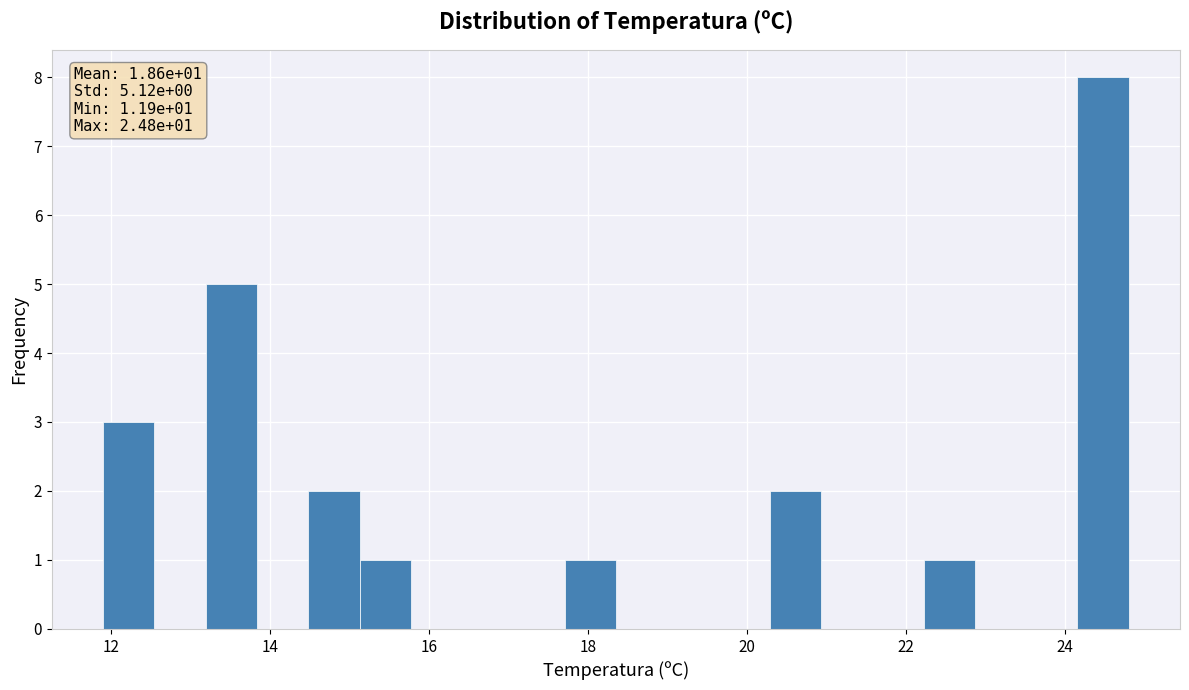

Read against the x-axis, roughly where is the centre of the tallest bar?

24.4